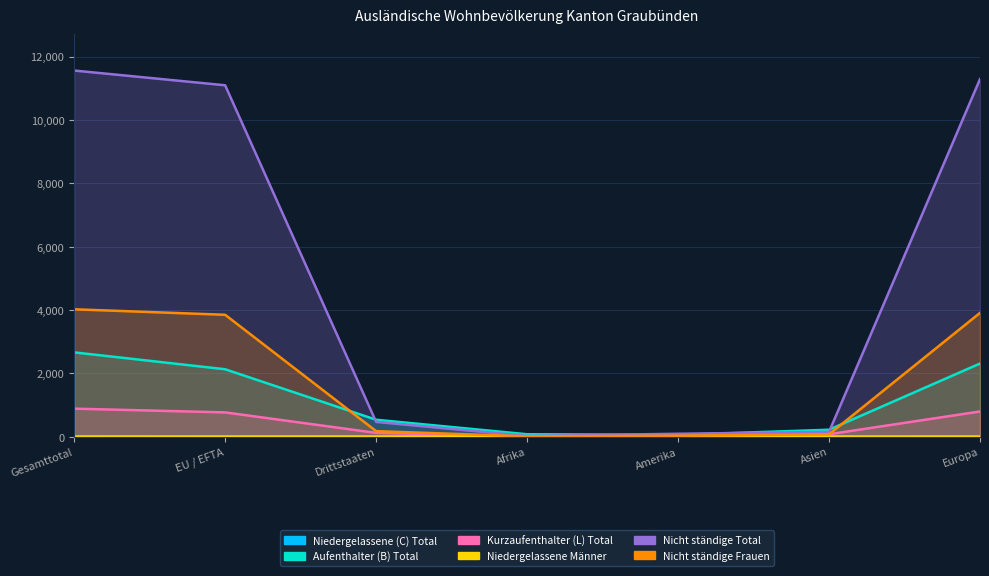

The Niedergelassene Männer series shows 1 at EU / EFTA. True or false?

True